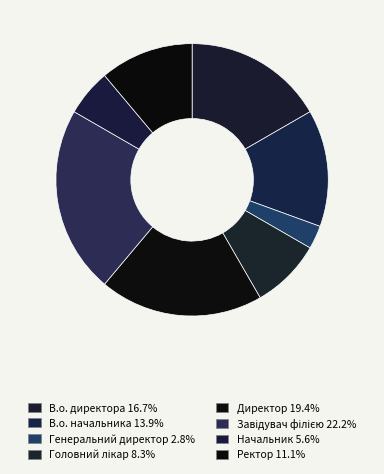

How many slices are in this pie chart?

8